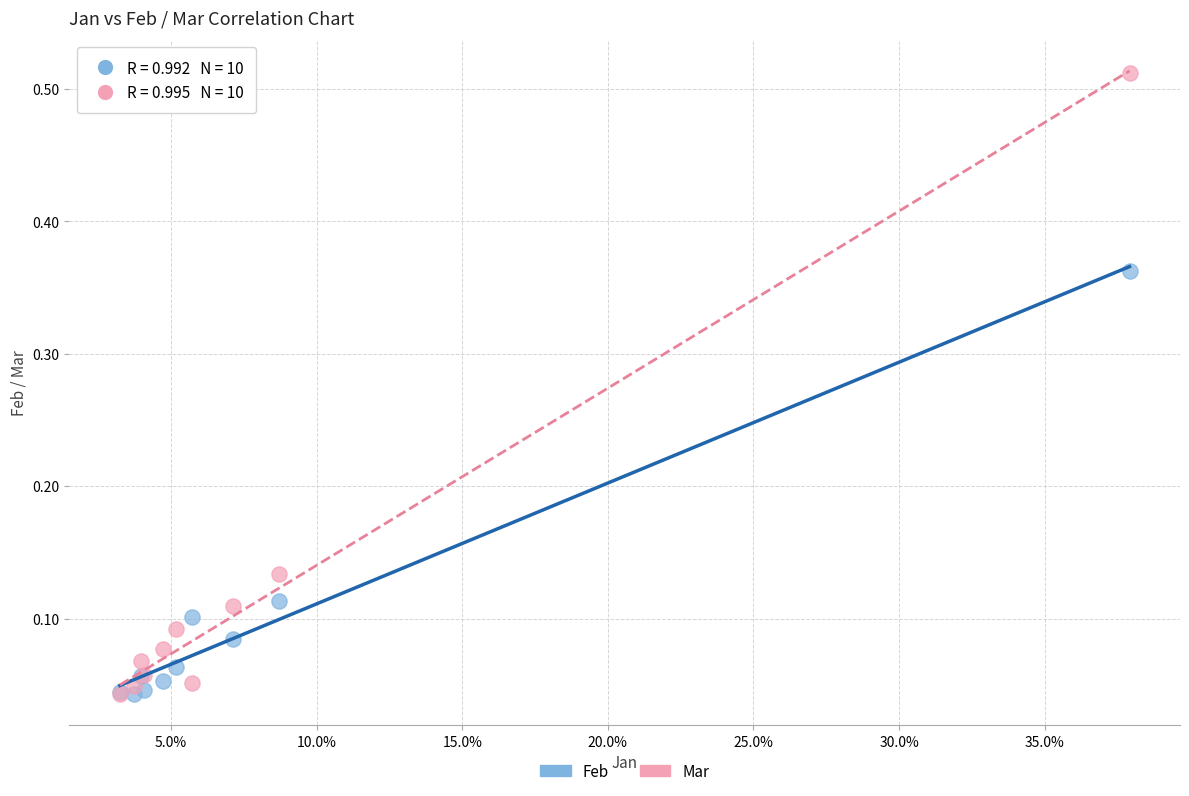

What are all the series names shown in the legend?

Feb, Mar